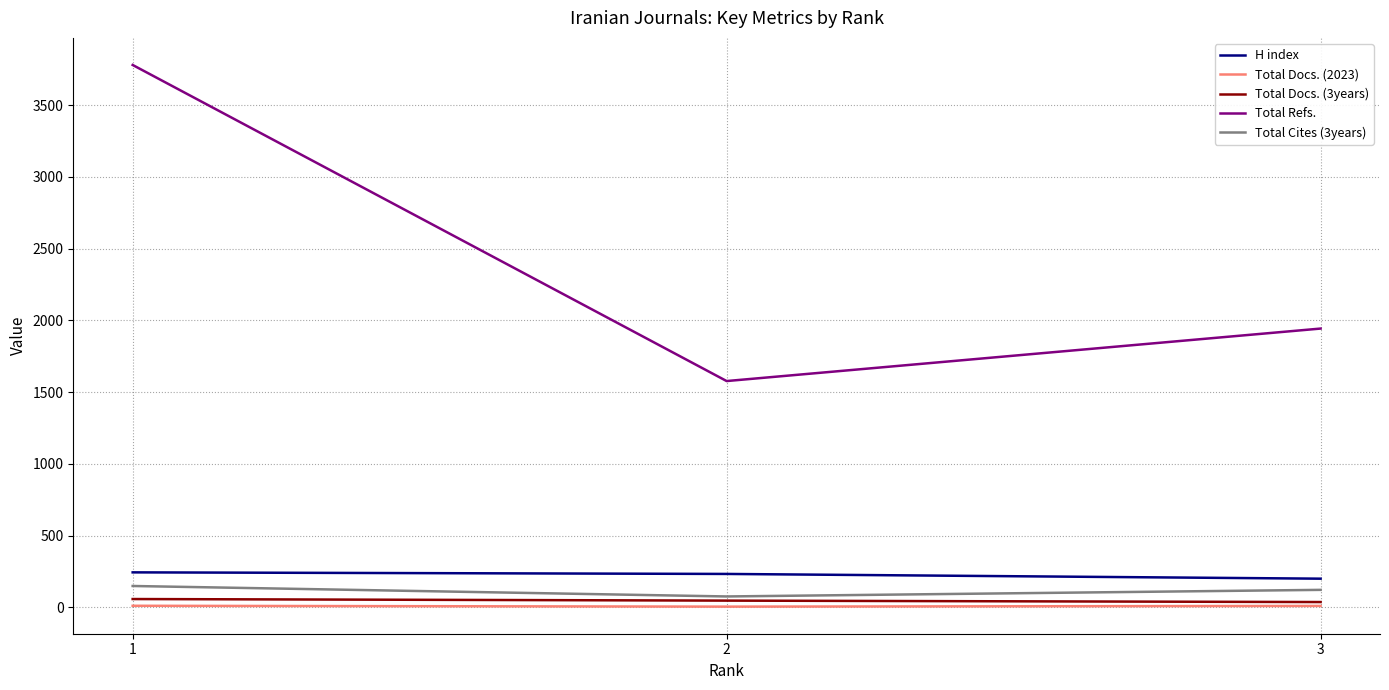

What is the minimum value for H index?

199